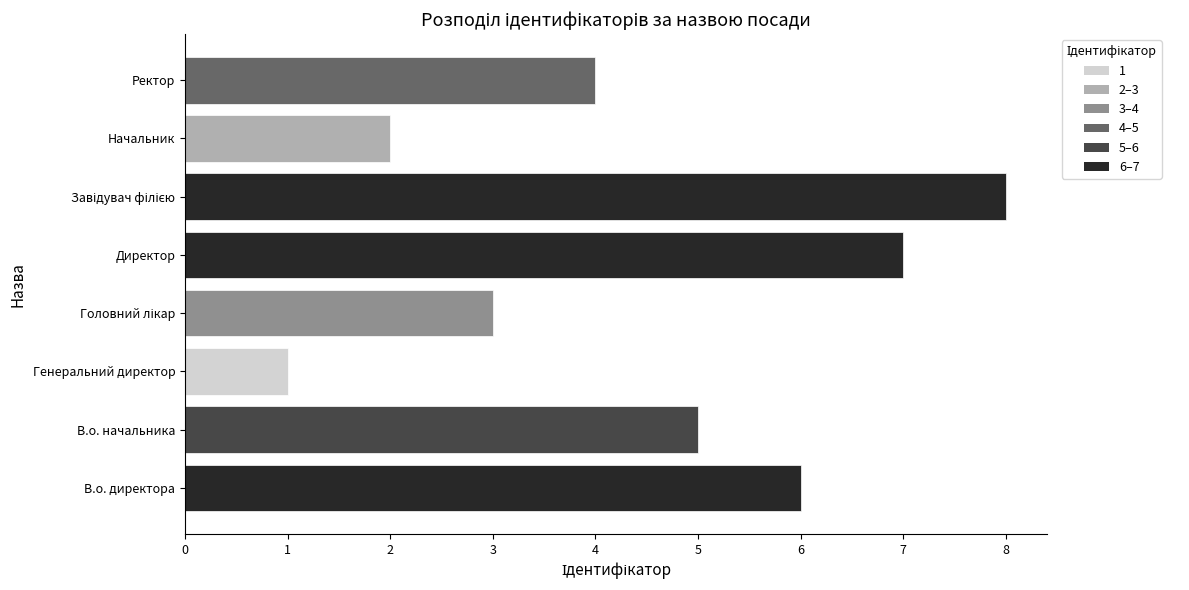

Count the number of data series in this chart.

1